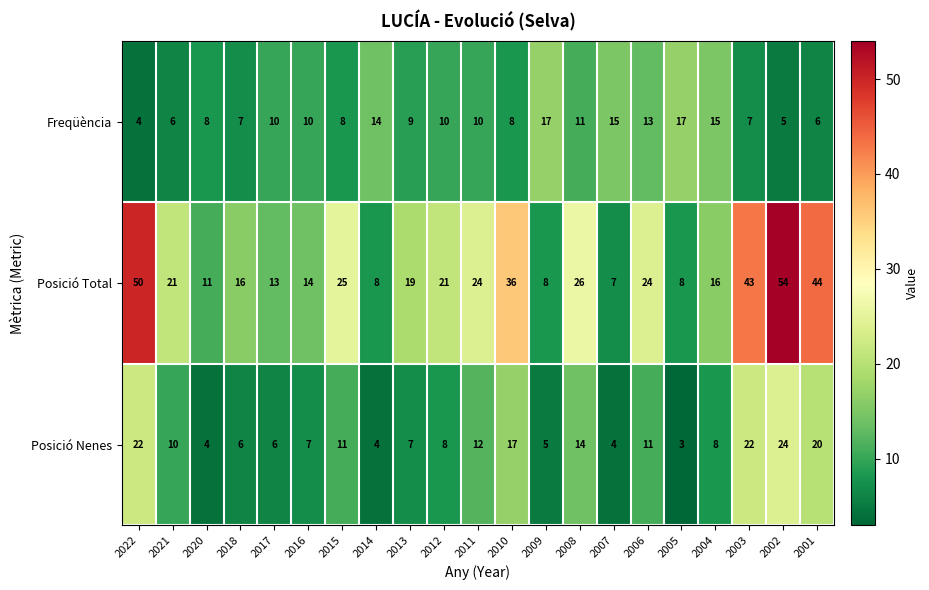

True or false: Posició Nenes has a value of 8 at 2004.

True